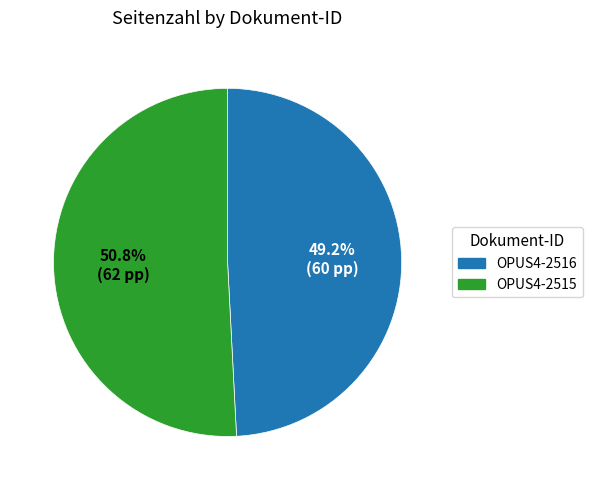

Is it true that OPUS4-2515 is 51% of the pie?

True